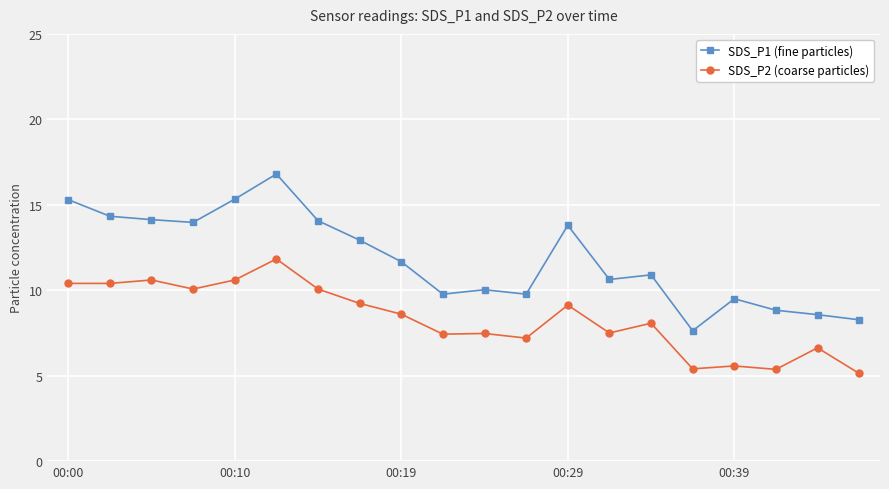

What is the sum of all SDS_P2 (coarse particles) values?

166.7